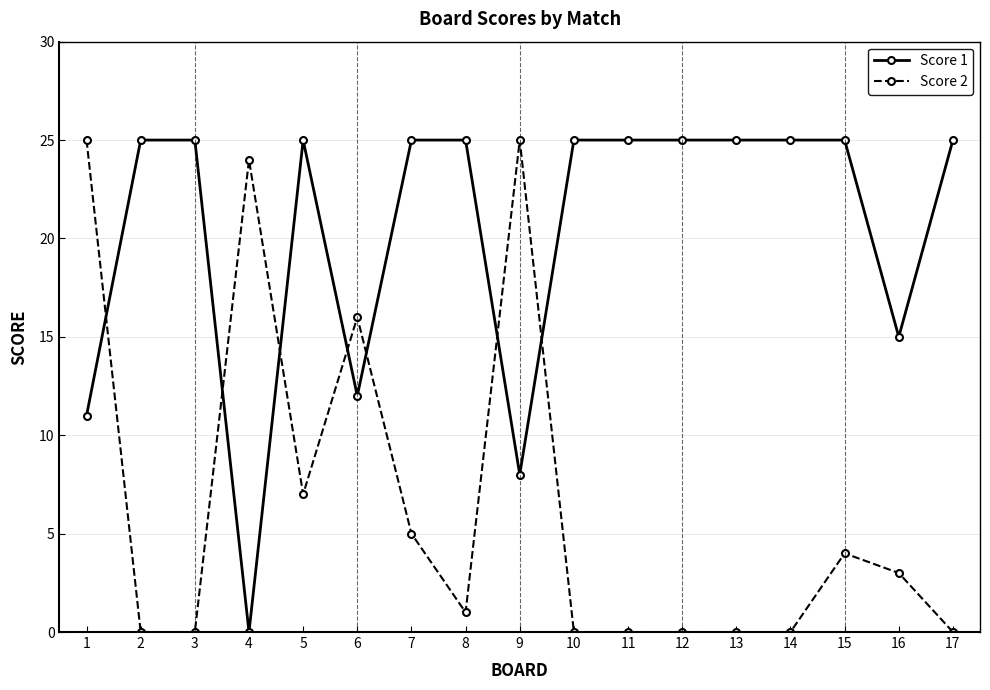

How many data points does each series have?

17